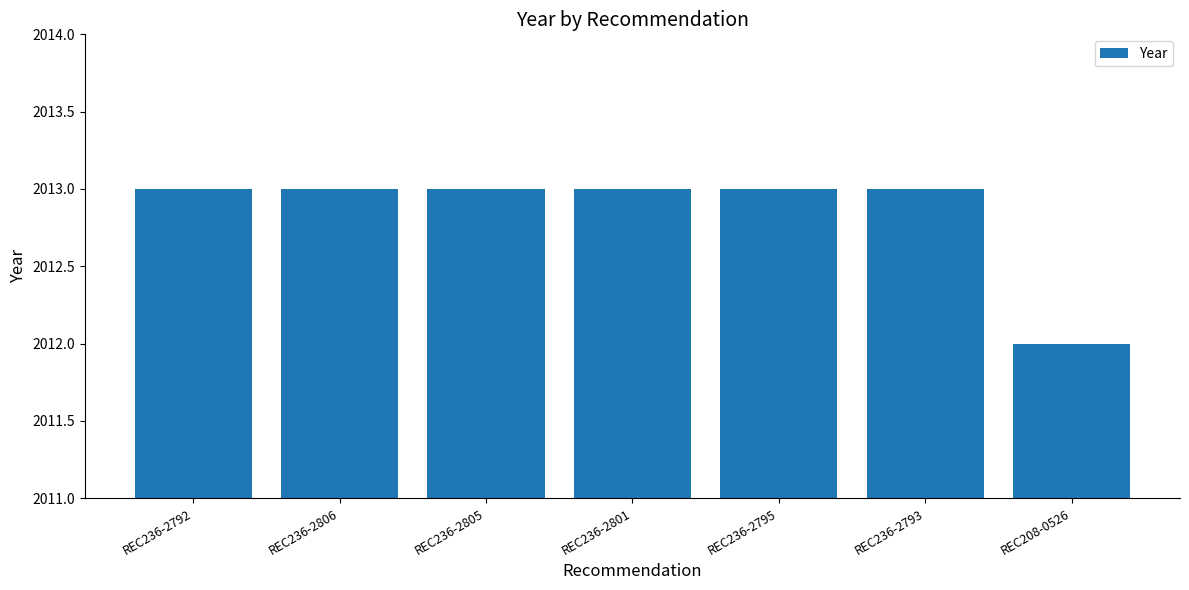

True or false: the data shows 2013 at REC236-2805.

True